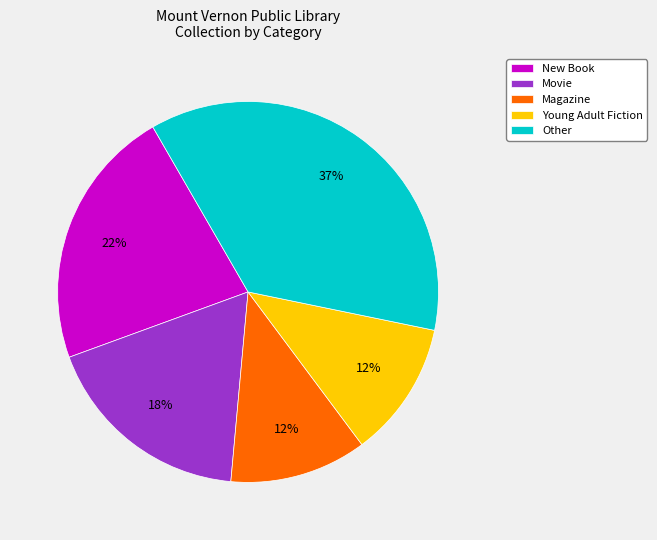

Which slice is the largest?

Other